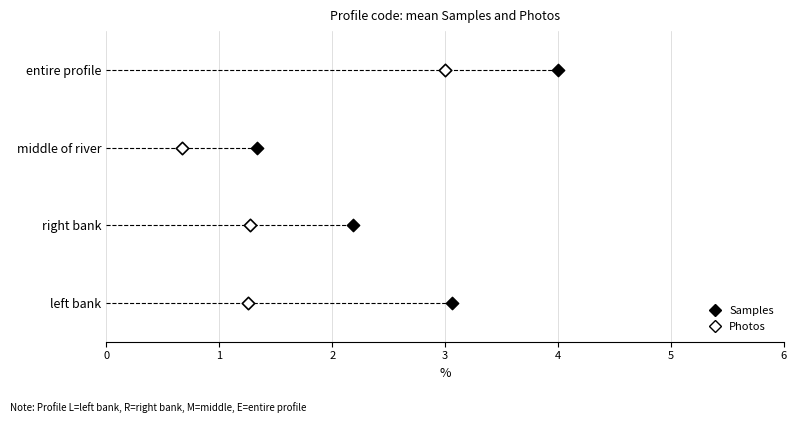

Is the value of Photos at 1 greater than the value of Samples at 0?

No